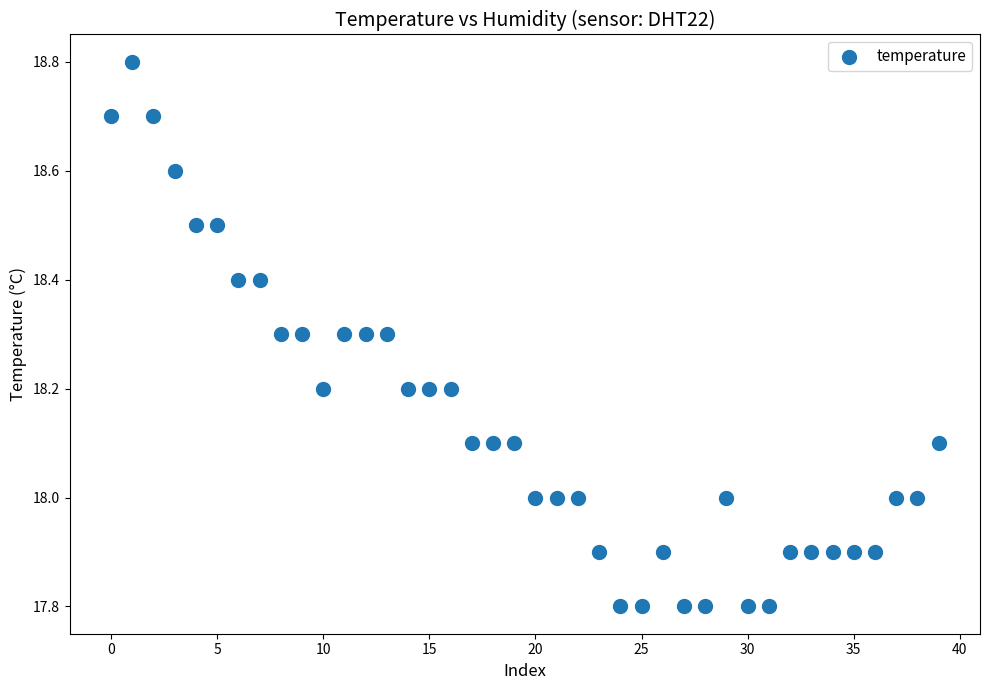

What is the range of Y values (max minus min)?

1.0